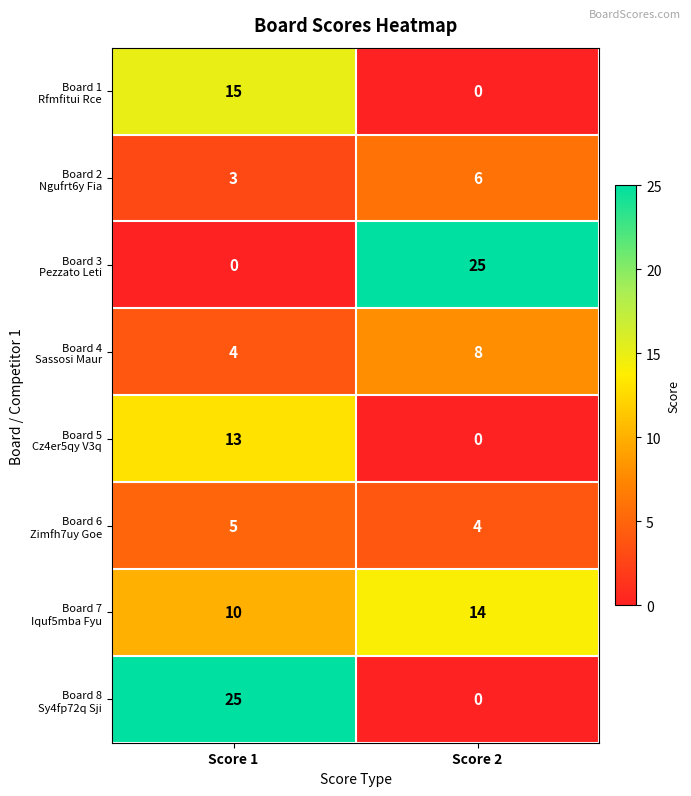

What is the spread (max minus min) of values at Score 2?

25